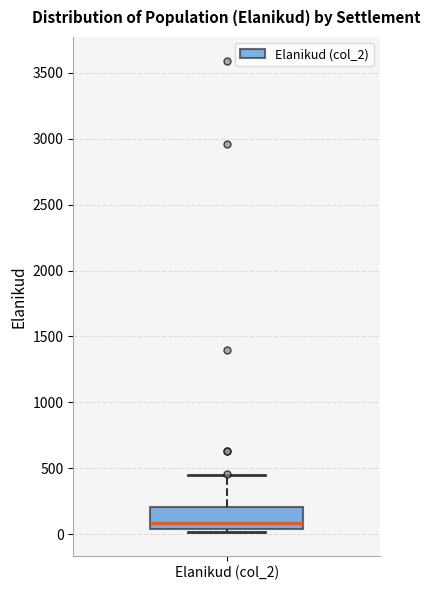

Where is the upper edge of the box for Elanikud (col_2) on the y-axis? The values are not printed on the chart, so give them approximately, as read against the axis.

200